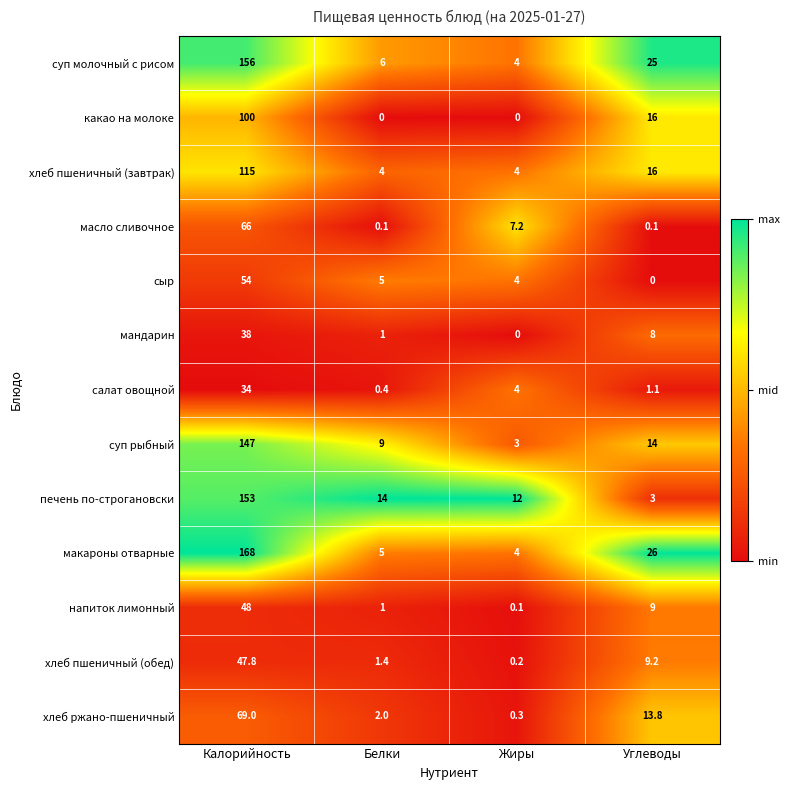

List the series in order of their peak value, highest first.

макароны отварные, суп молочный с рисом, печень по-строгановски, суп рыбный, хлеб пшеничный (завтрак), какао на молоке, хлеб ржано-пшеничный, масло сливочное, сыр, напиток лимонный, хлеб пшеничный (обед), мандарин, салат овощной